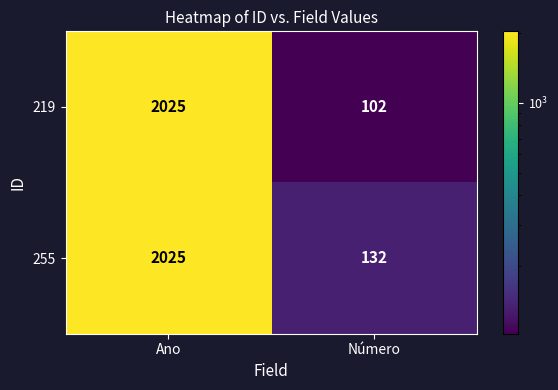

At which category is the sum across all series the highest?

Ano